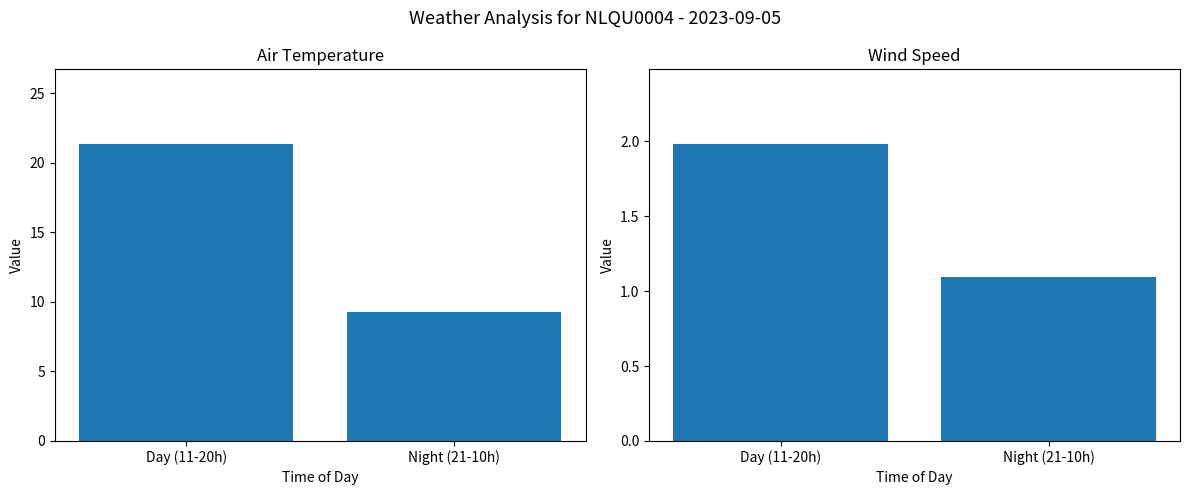

At how many categories does at least one series exceed 3?

2